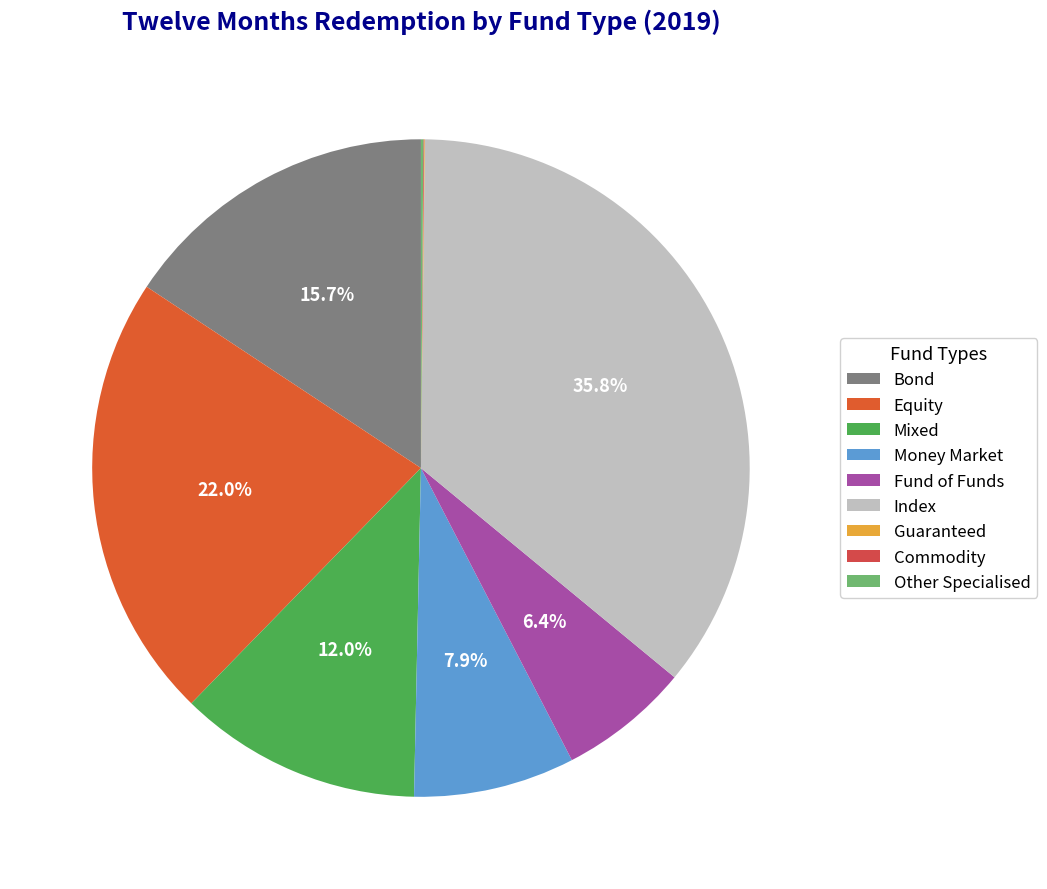

Does Money Market account for over 50% of the chart?

No